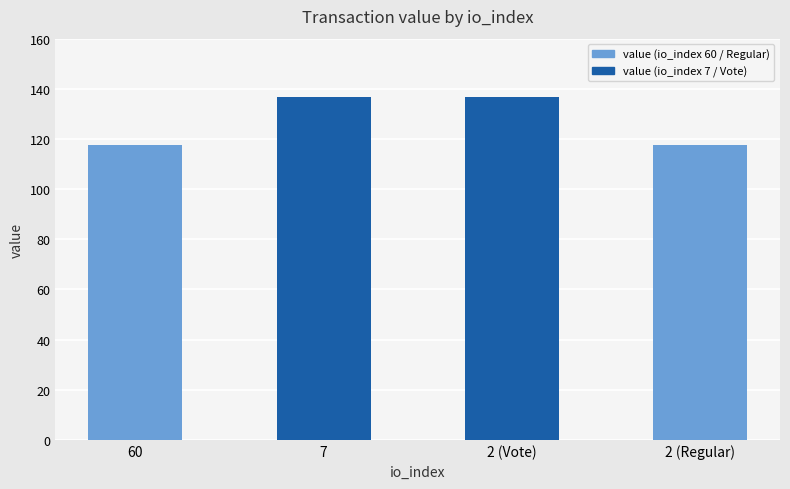

At which category does the chart reach its minimum across all series?

60